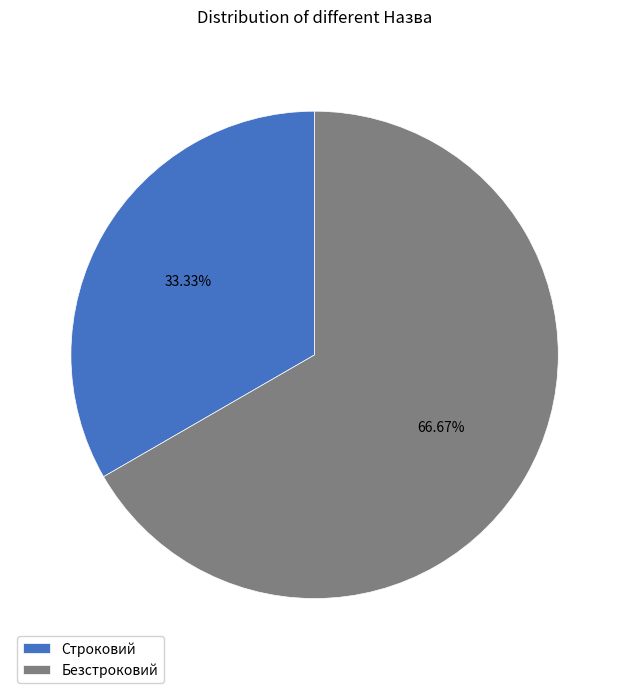

To the nearest percent, what is the combined percentage of Безстроковий and Строковий?

100%